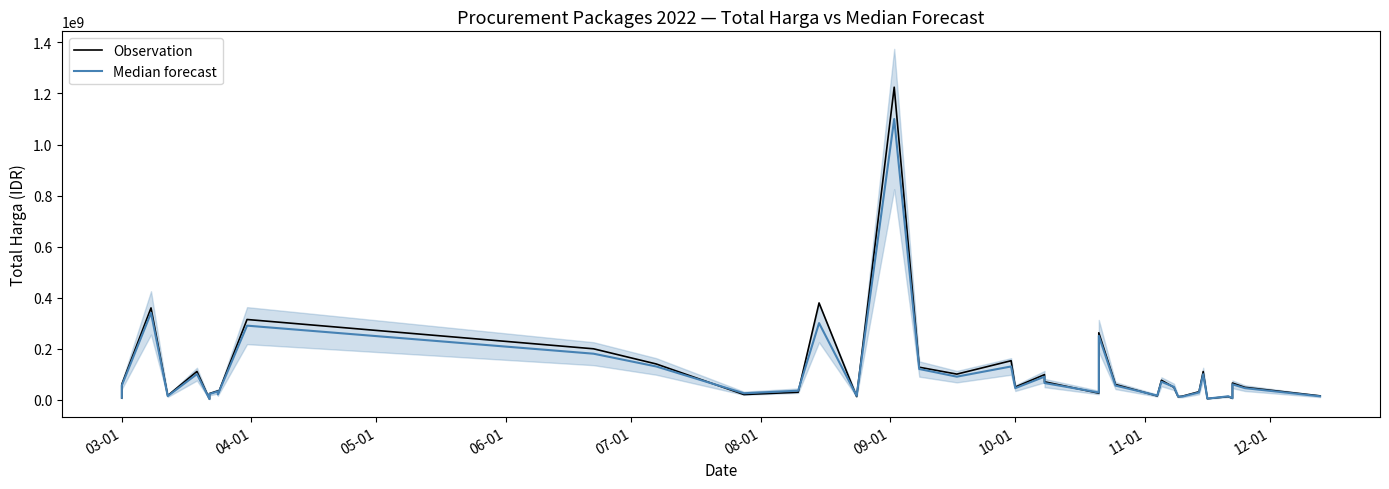

Does the chart display data point markers on the line(s)?

No